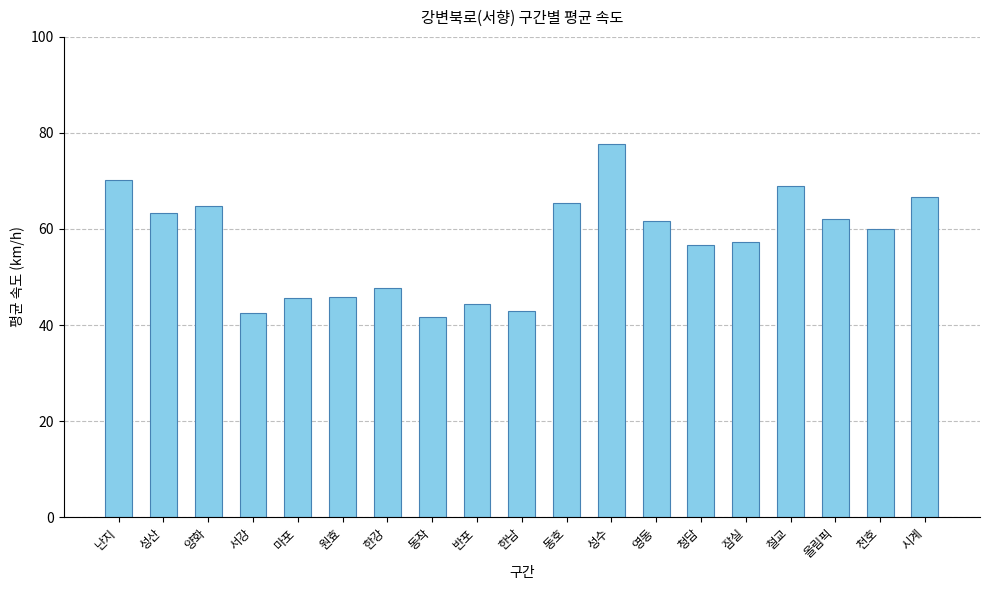

What is the label of the 4th bar from the left?

서강